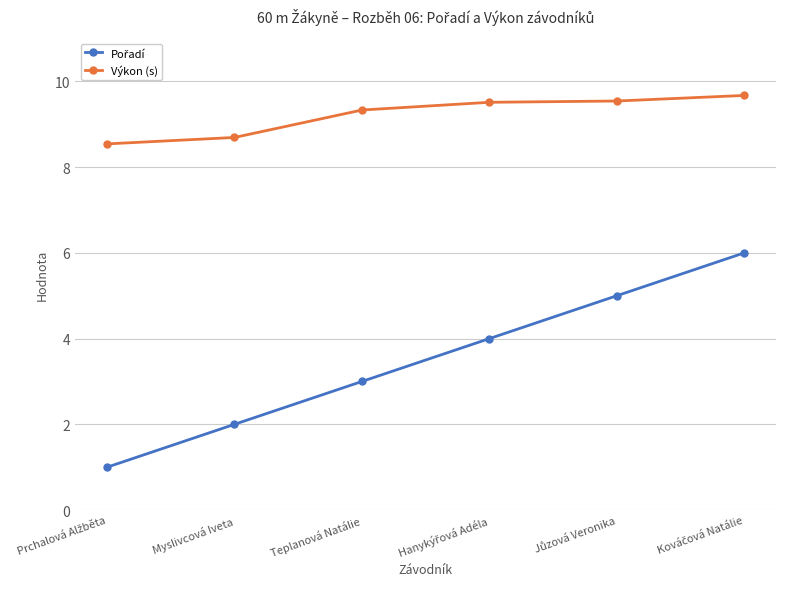

What is the value of the Výkon (s) point at the 6th from the left?

9.7